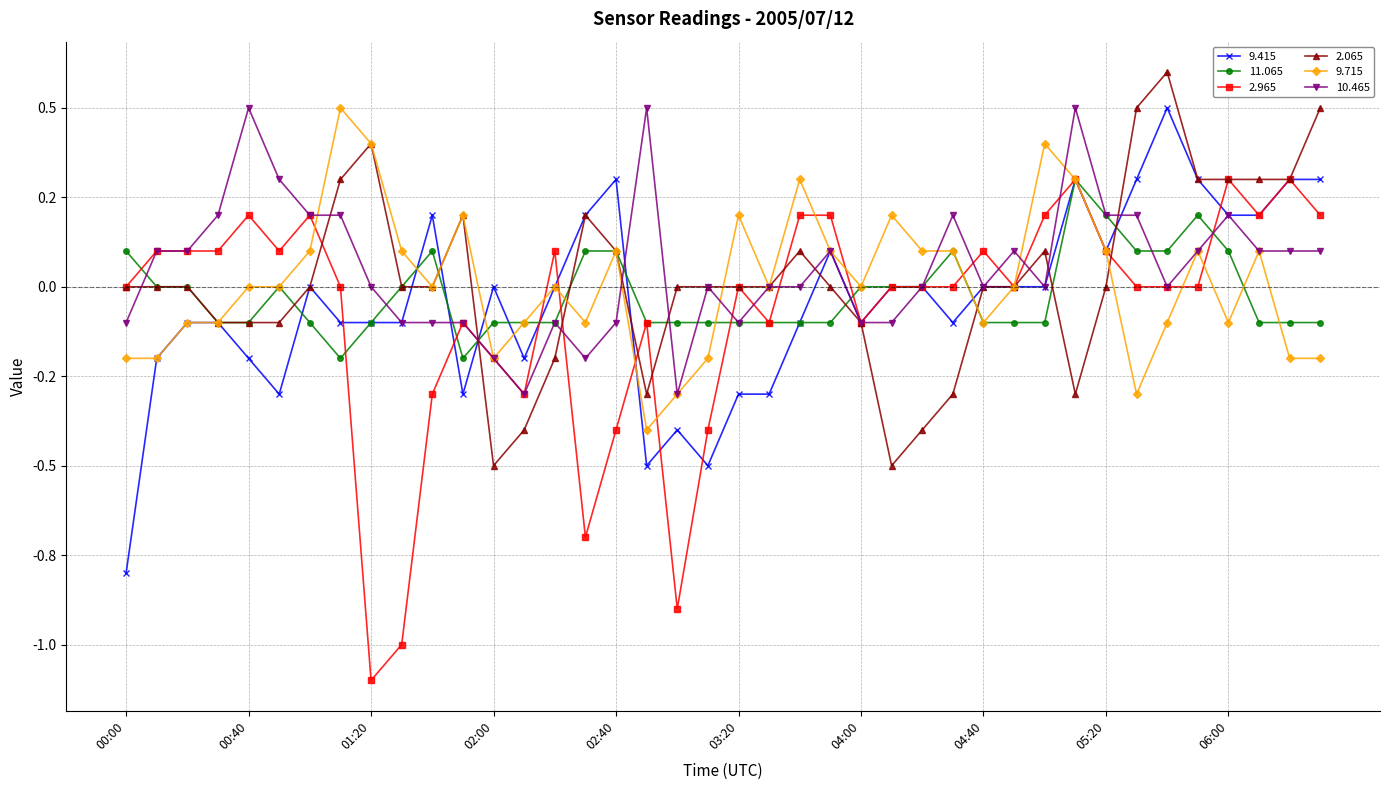

Is this an area chart (filled region under the line)?

No